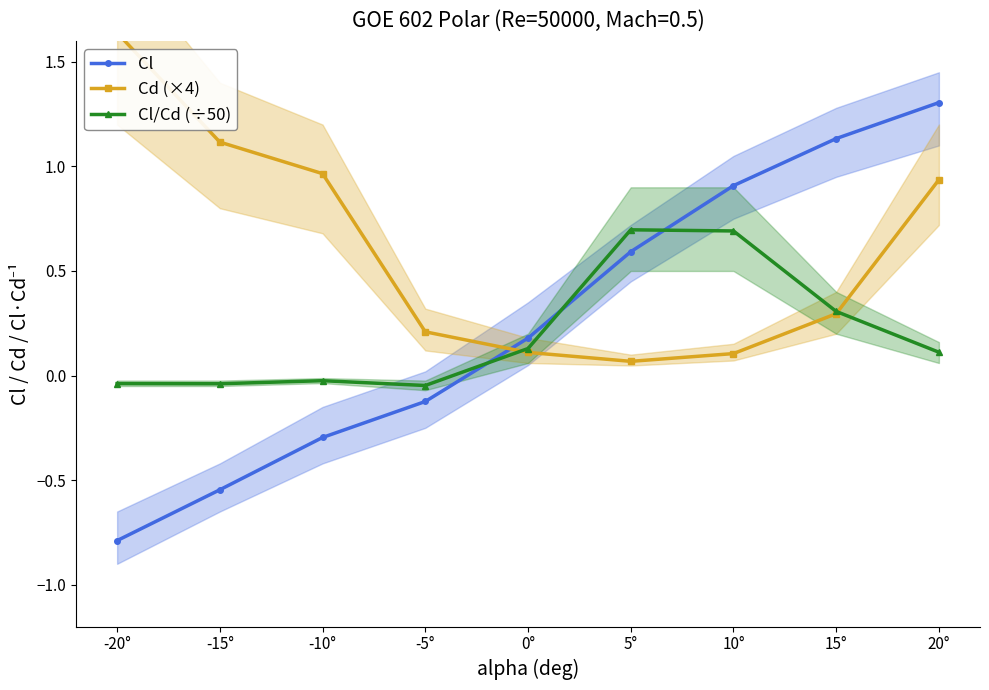

Which series changed the most between -15° and 20°?

Cl